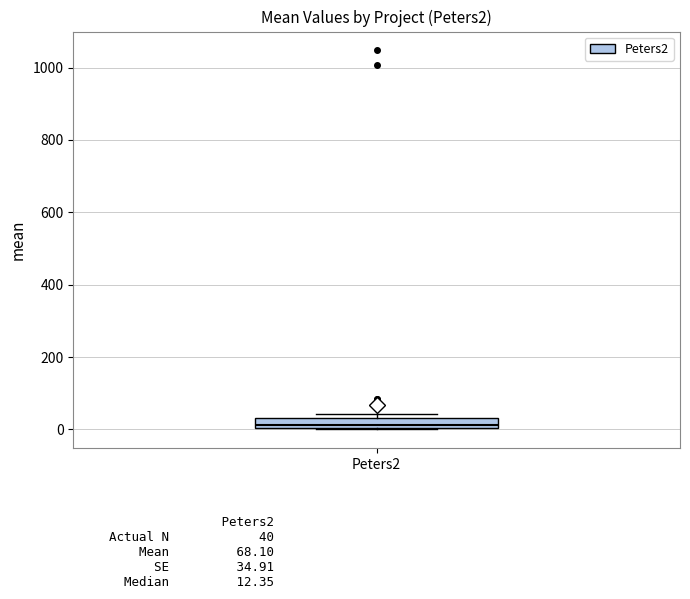

Where does the median line of the box for Peters2 sit on the y-axis? The values are not printed on the chart, so give them approximately, as read against the axis.

20